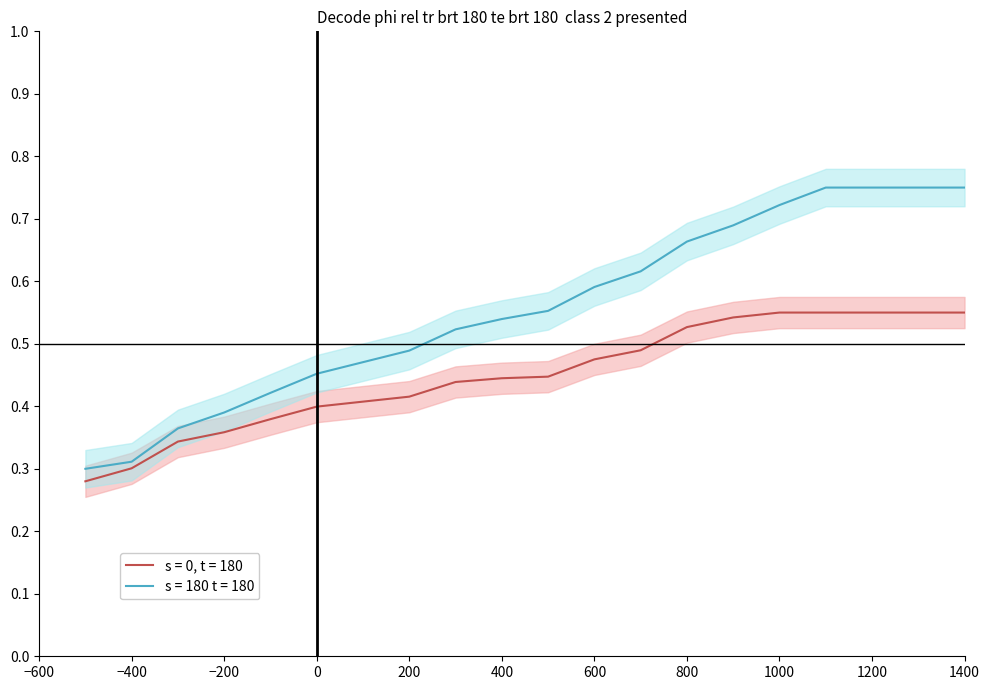

Is this an area chart (filled region under the line)?

No